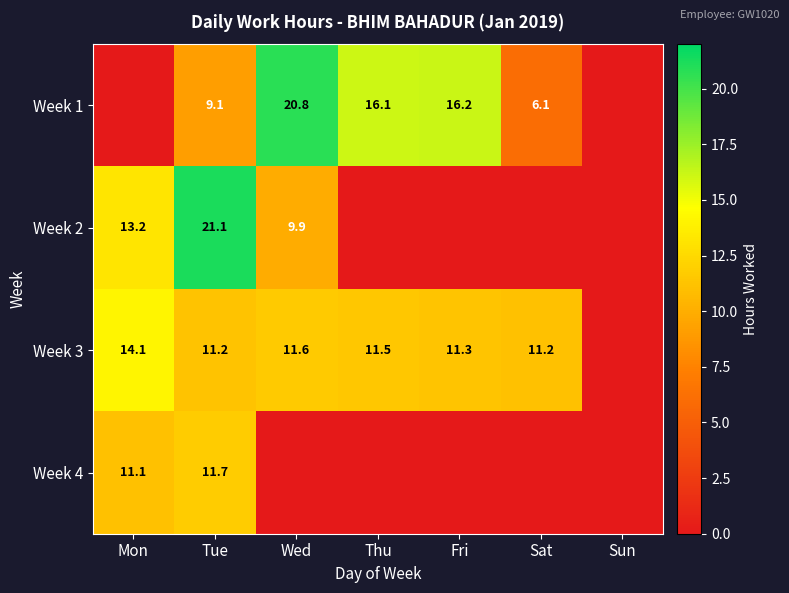

Is it true that Week 2 equals 9.9 at Wed?

True